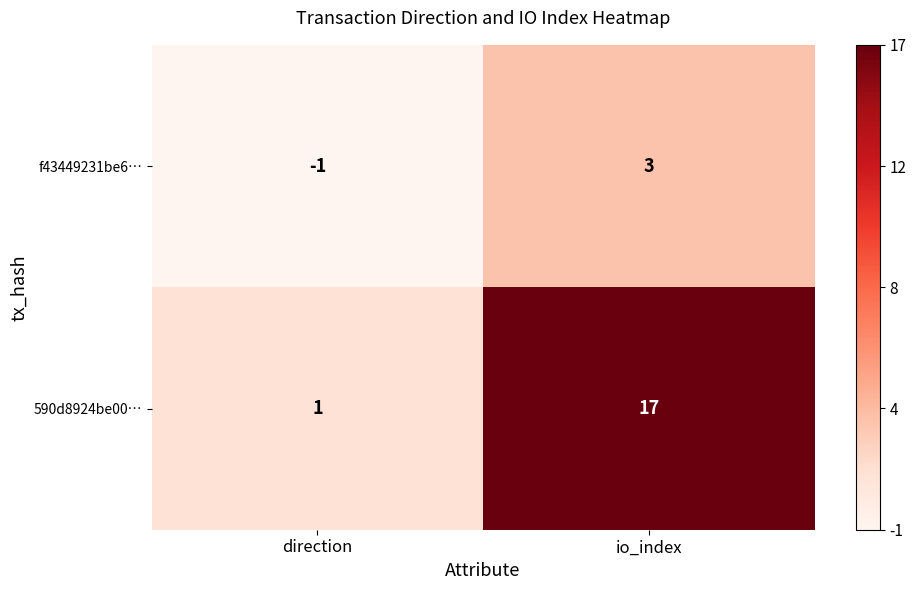

How many data points does each series have?

2